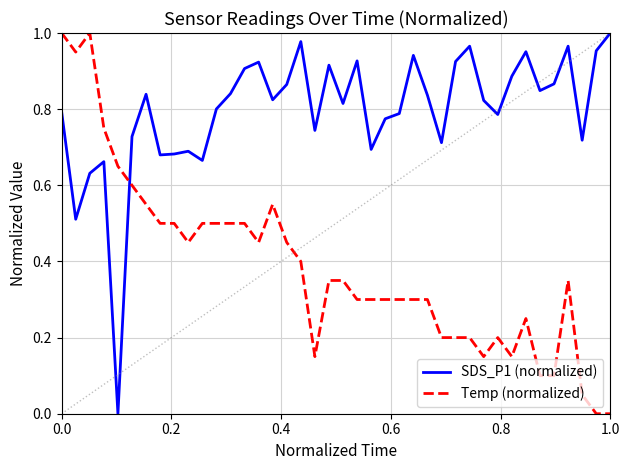

Rank the series by their average value, from highest to lowest.

SDS_P1 (normalized), Temp (normalized)